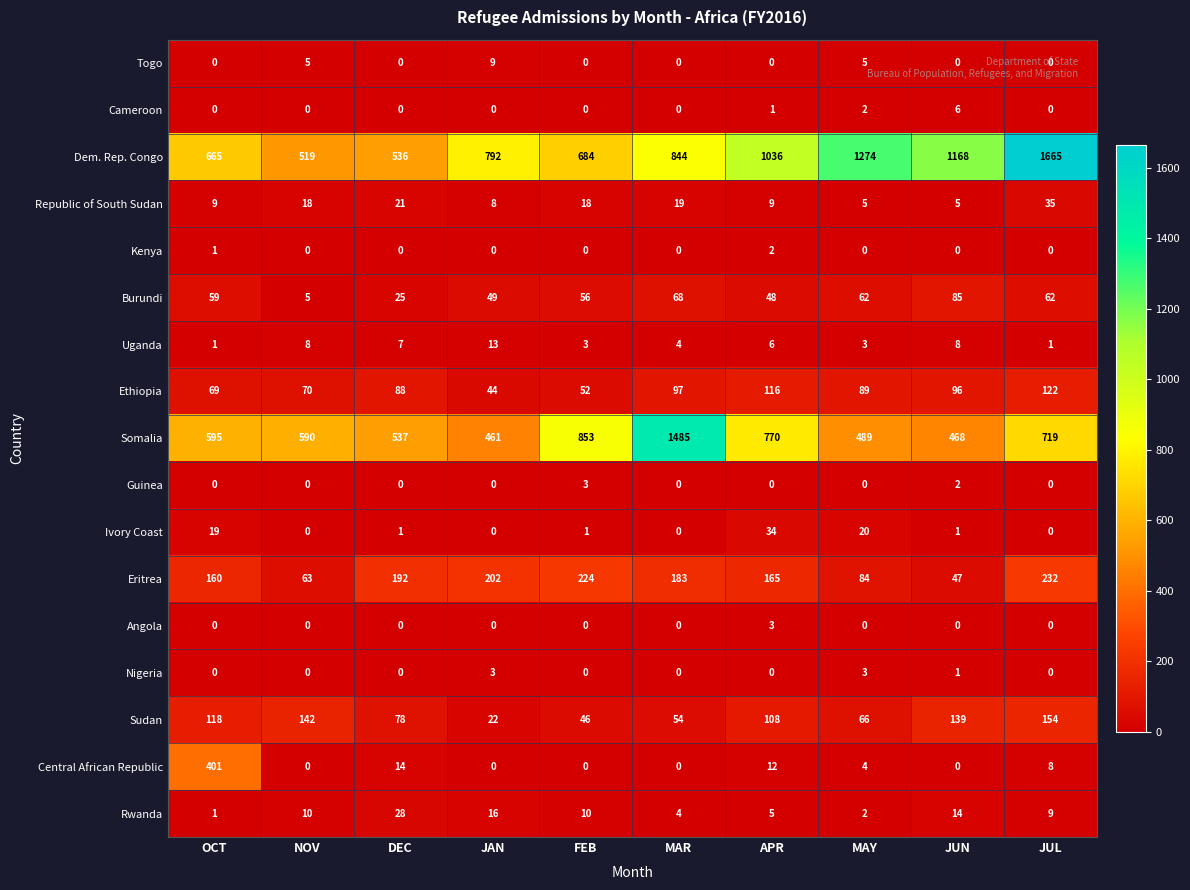

Which series has the largest total across all categories?

Dem. Rep. Congo